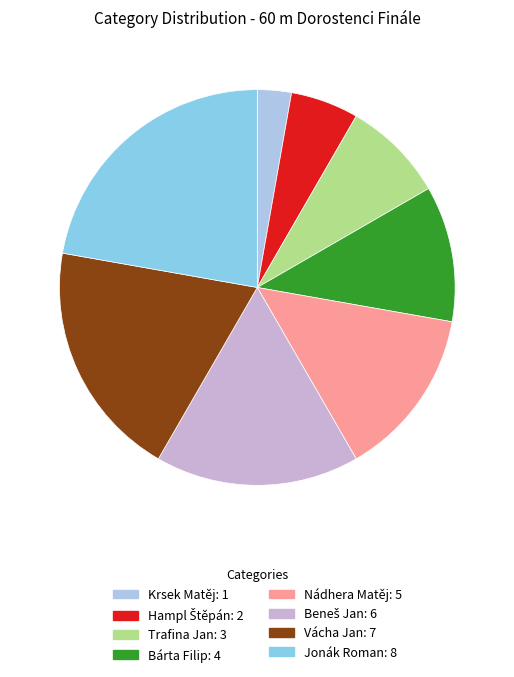

Which has a higher value, Trafina Jan or Krsek Matěj?

Trafina Jan